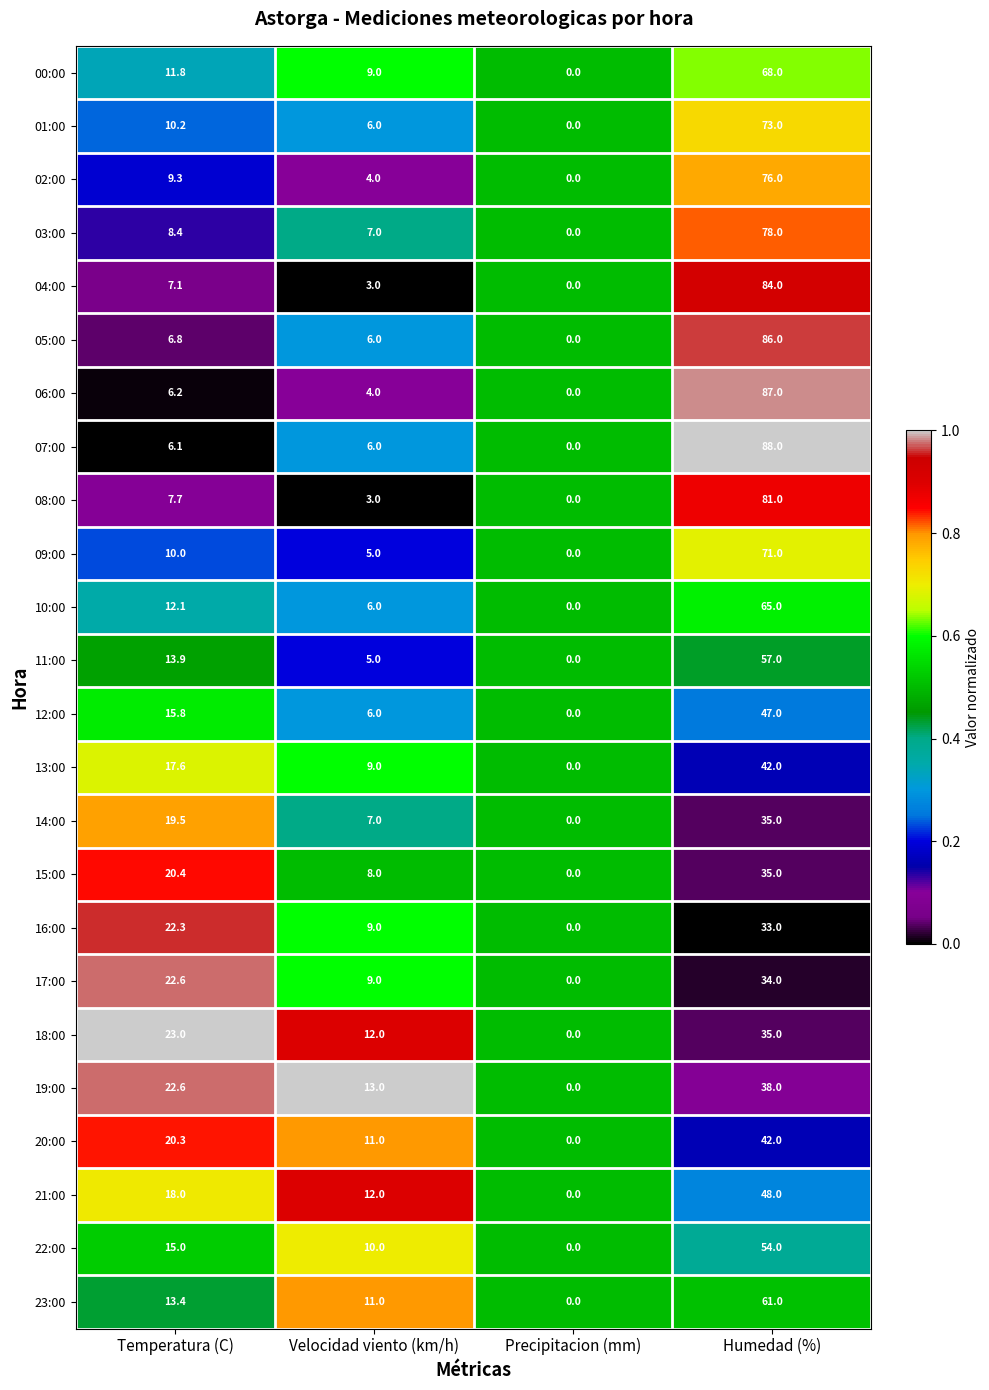

What is the total value across all series at Precipitacion (mm)?

0.0